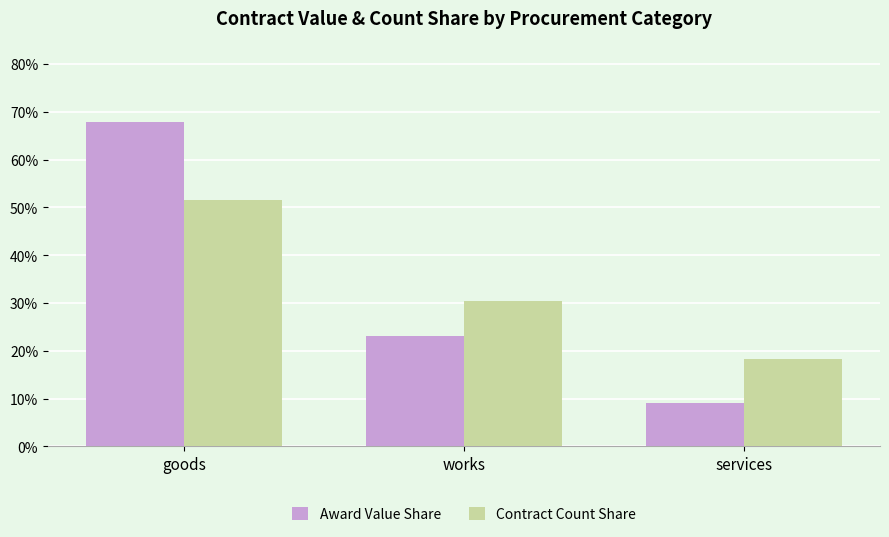

Which series changed the most between works and services?

Award Value Share